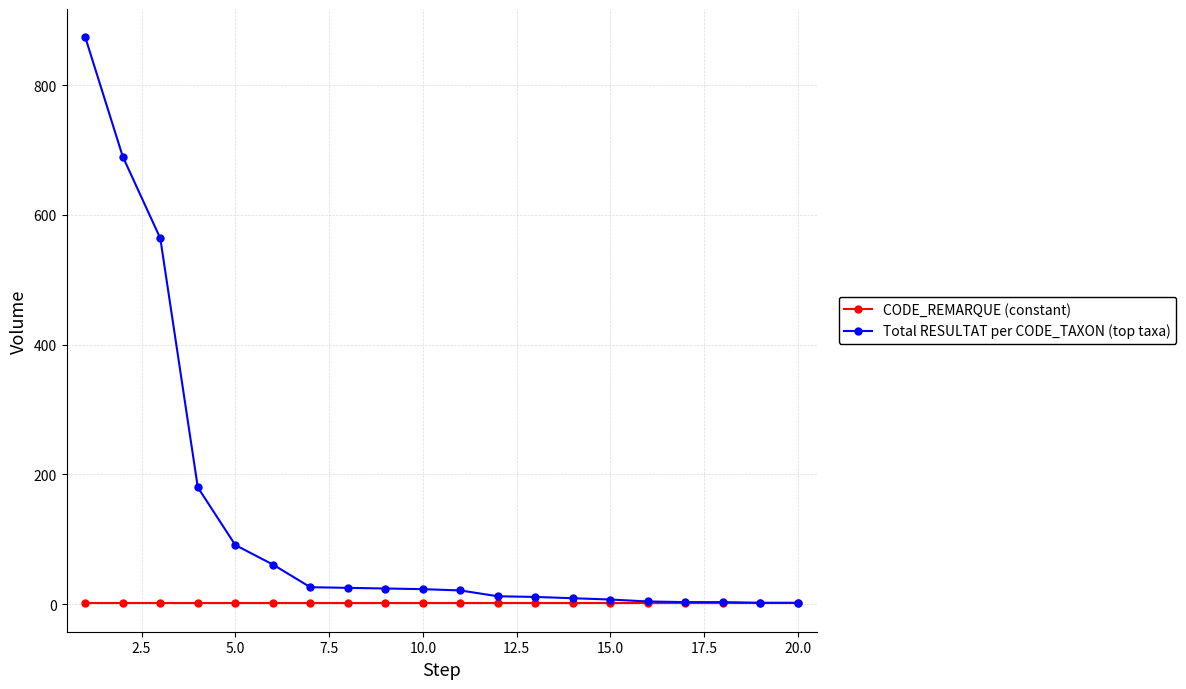

Which series has the widest spread of values?

Total RESULTAT per CODE_TAXON (top taxa)